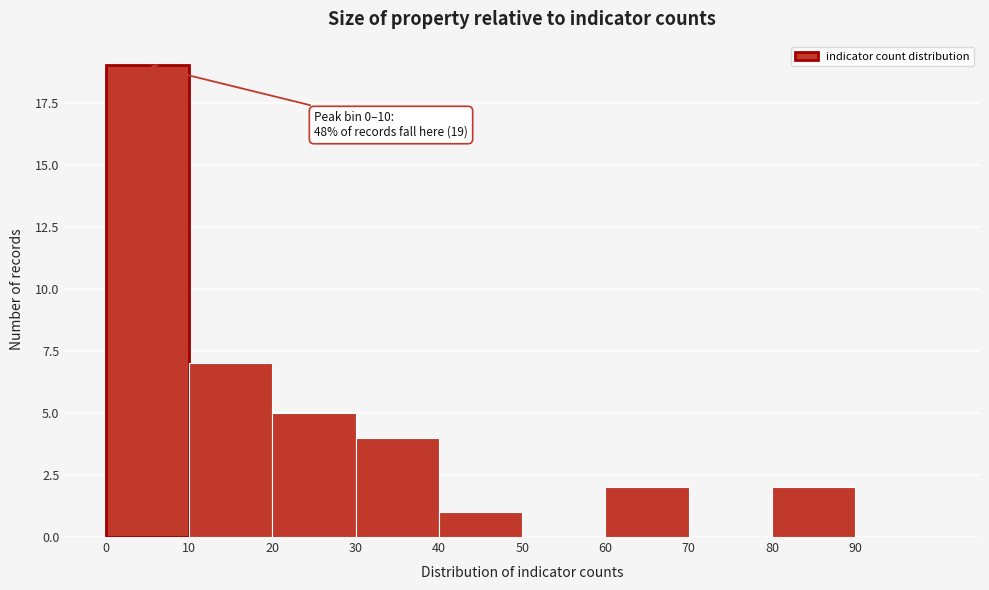

Over which range of the x-axis is the bar tallest?

0 to 10